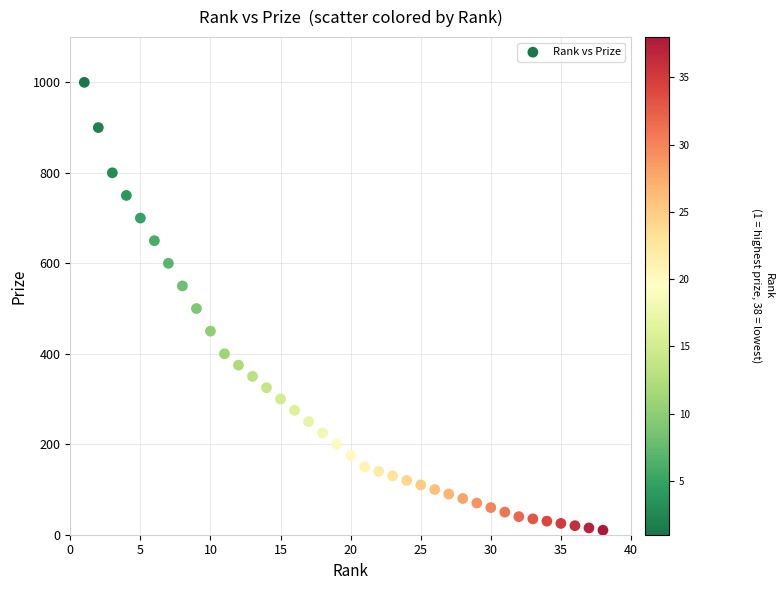

What is the range of X values (max minus min)?

37